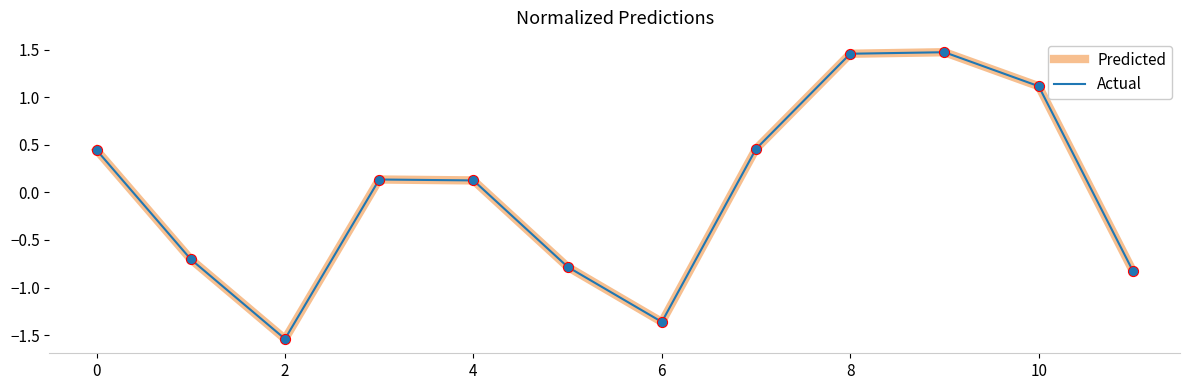

At how many categories does at least one series exceed 0?

7